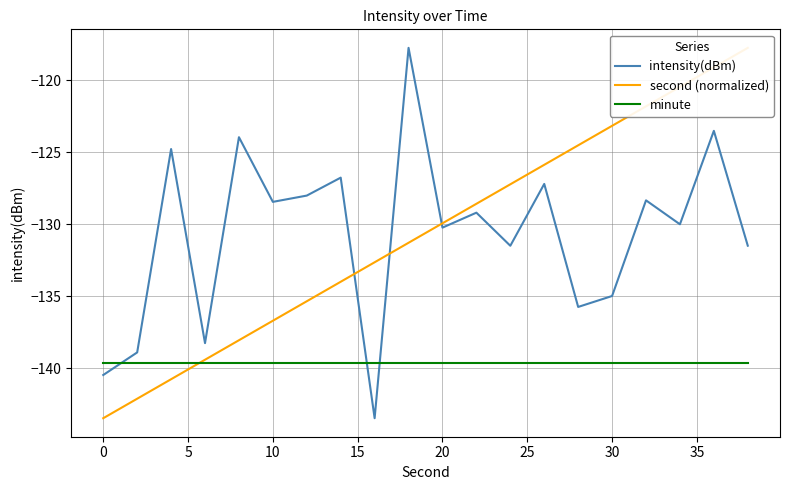

The value of intensity(dBm) at 0 is -140.5. True or false?

True